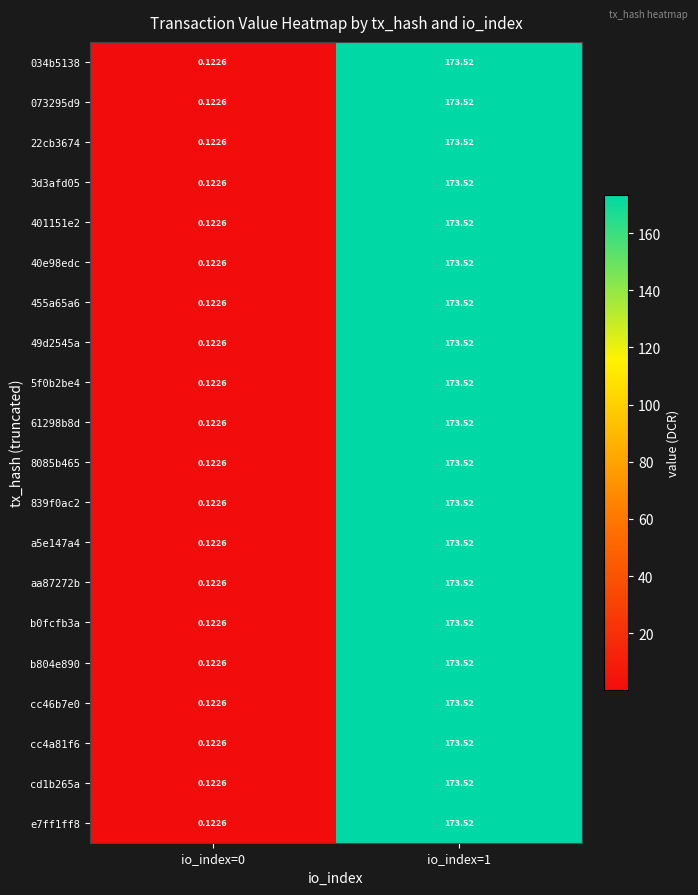

How many data points does each series have?

2